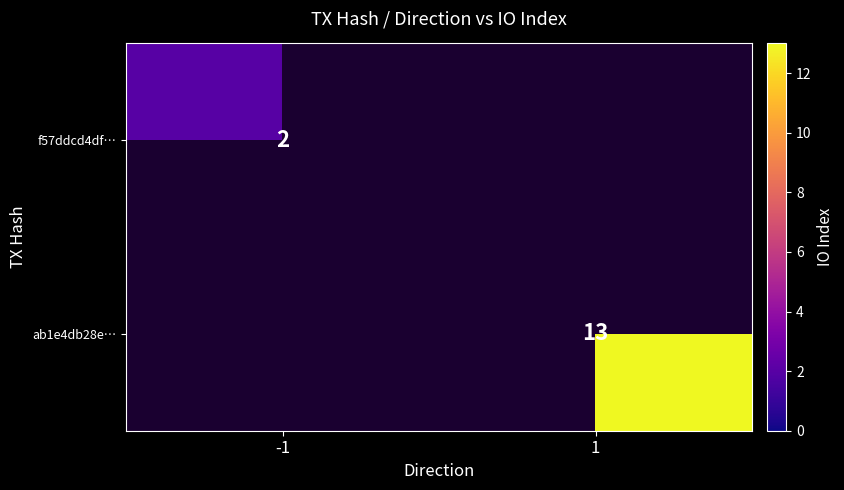

Is the value of ab1e4db28e… at 1 greater than the value of f57ddcd4df… at -1?

Yes